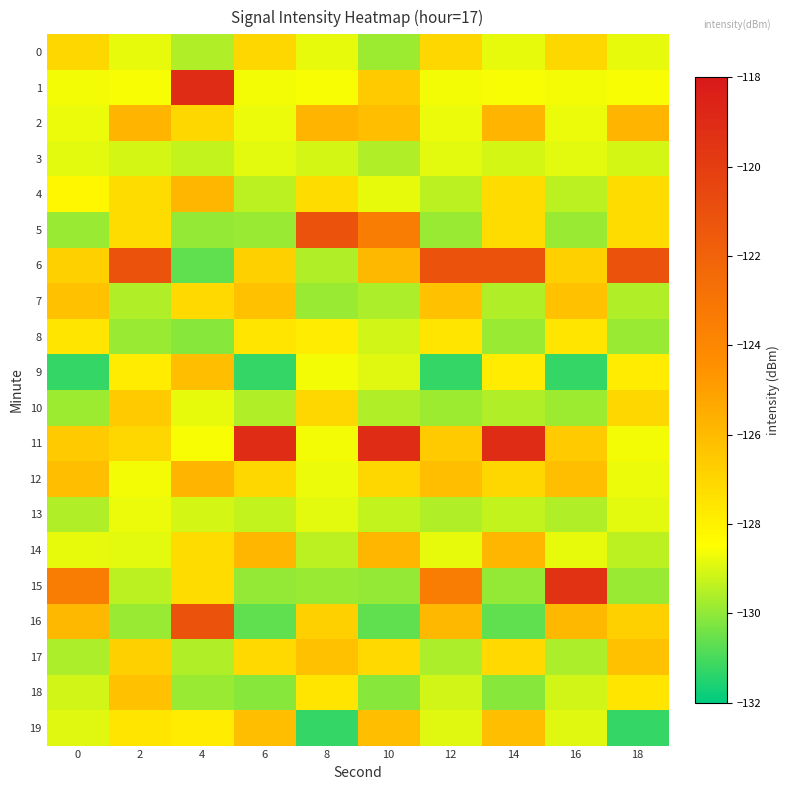

What is the total value across all series at 14?

-2549.9